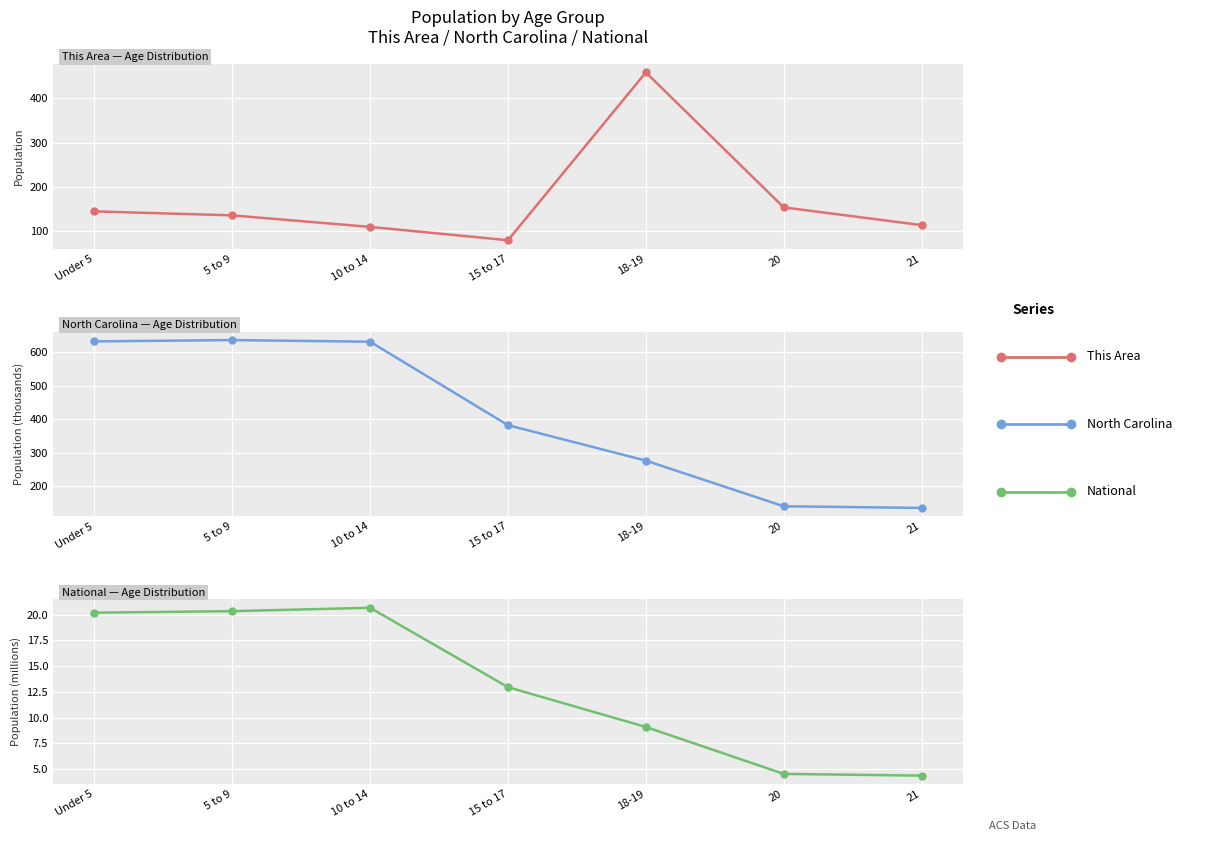

Reading left to right, list all the values displayed in this chart.

This Area: Under 5=145.0	5 to 9=136.0	10 to 14=110.0	15 to 17=80.0	18-19=458.0	20=154.0	21=114.0
North Carolina: Under 5=632.0	5 to 9=635.9	10 to 14=631.1	15 to 17=382.5	18-19=277.0	20=141.1	21=136.2
National: Under 5=20.2	5 to 9=20.3	10 to 14=20.7	15 to 17=13.0	18-19=9.1	20=4.5	21=4.4